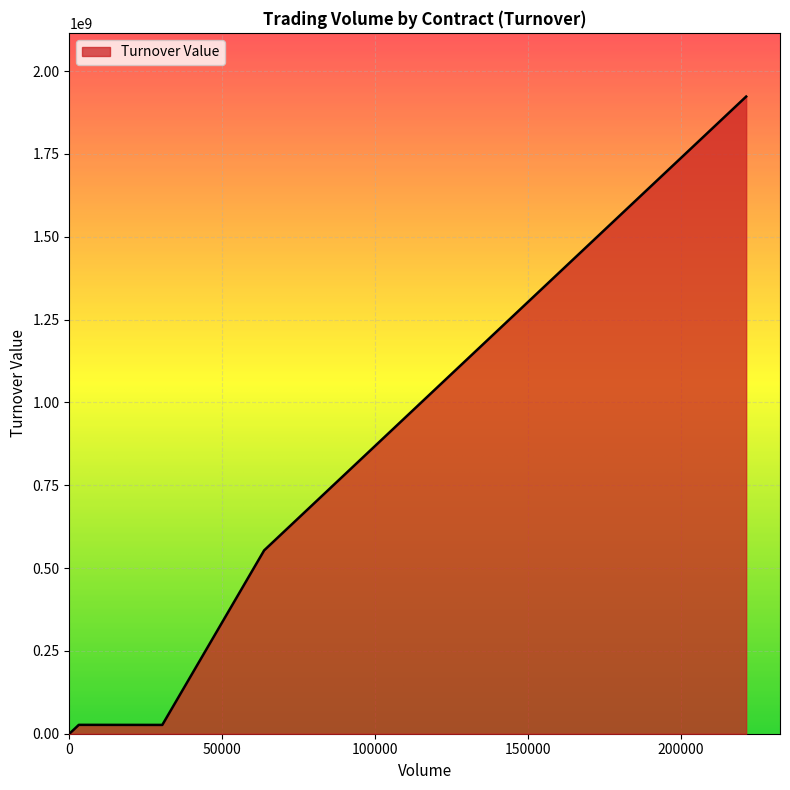

What is the difference between the maximum and minimum values?

1923235105.0